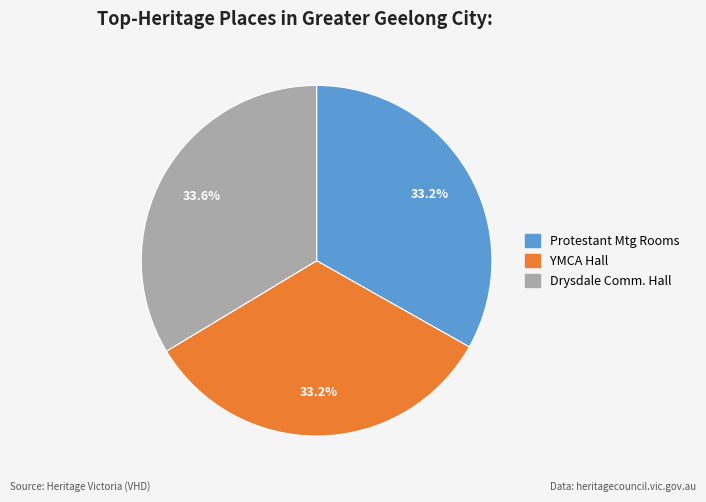

Is there a majority slice in this chart?

No